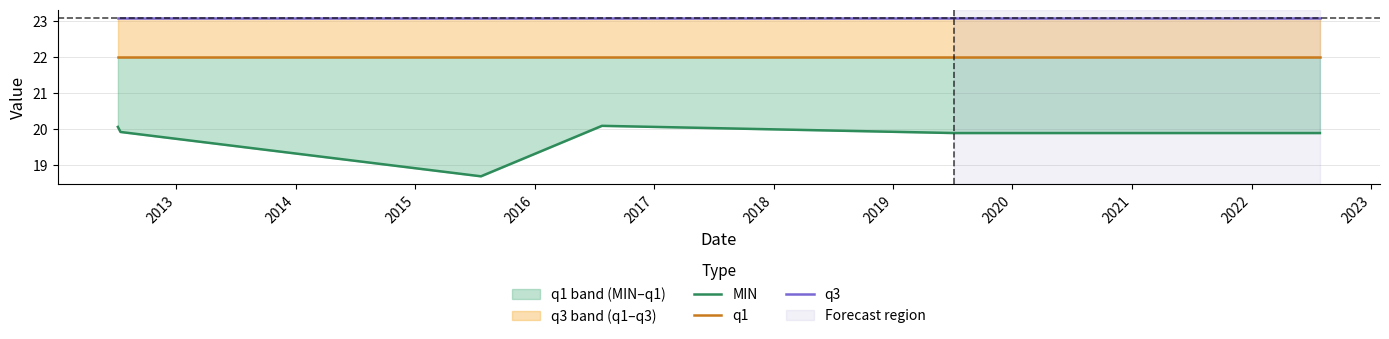

True or false: q3 and q1 cross at least once.

False